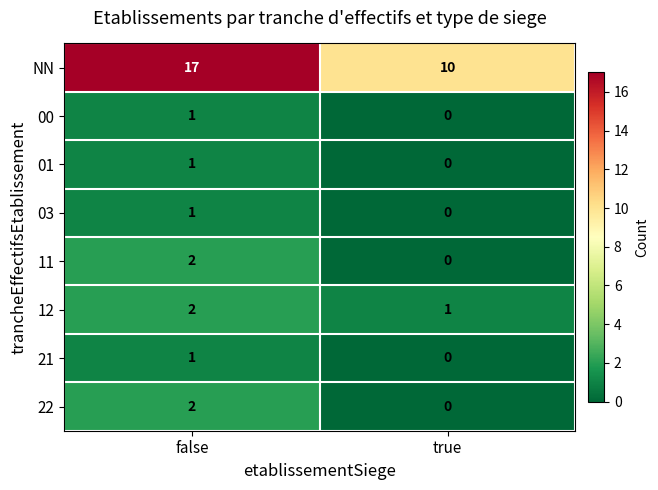

Which category has the lowest value across all series?

true